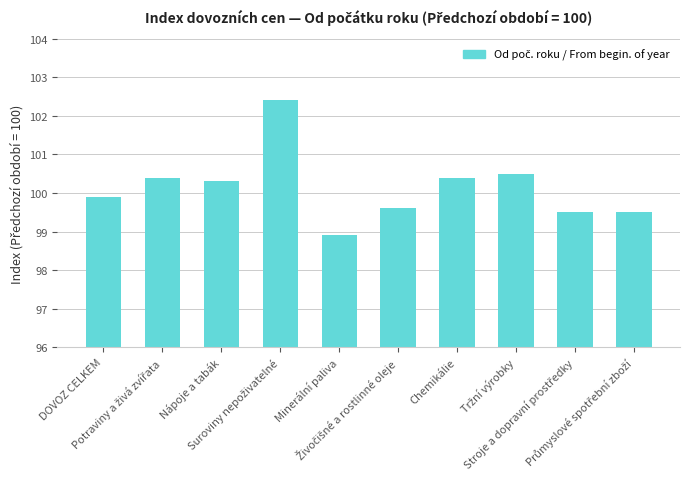

What is the label of the 7th bar from the left?

Chemikálie